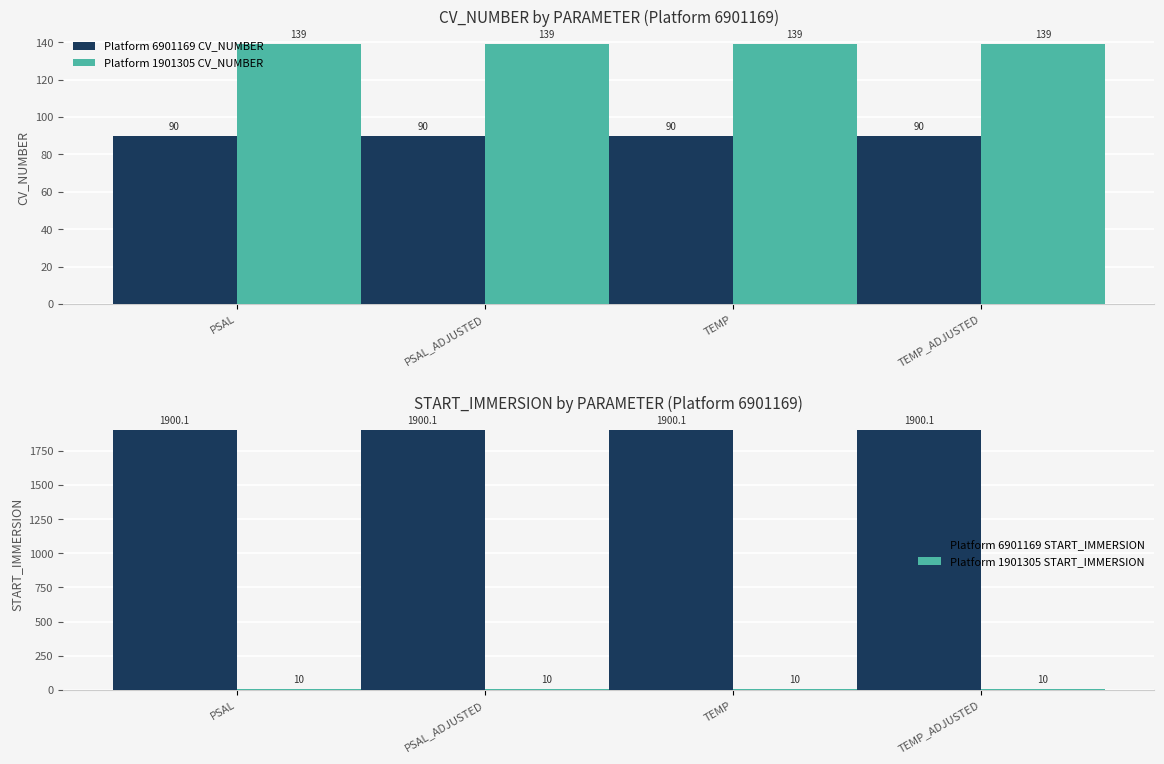

True or false: Platform 1901305 CV_NUMBER has a value of 139.0 at PSAL.

True